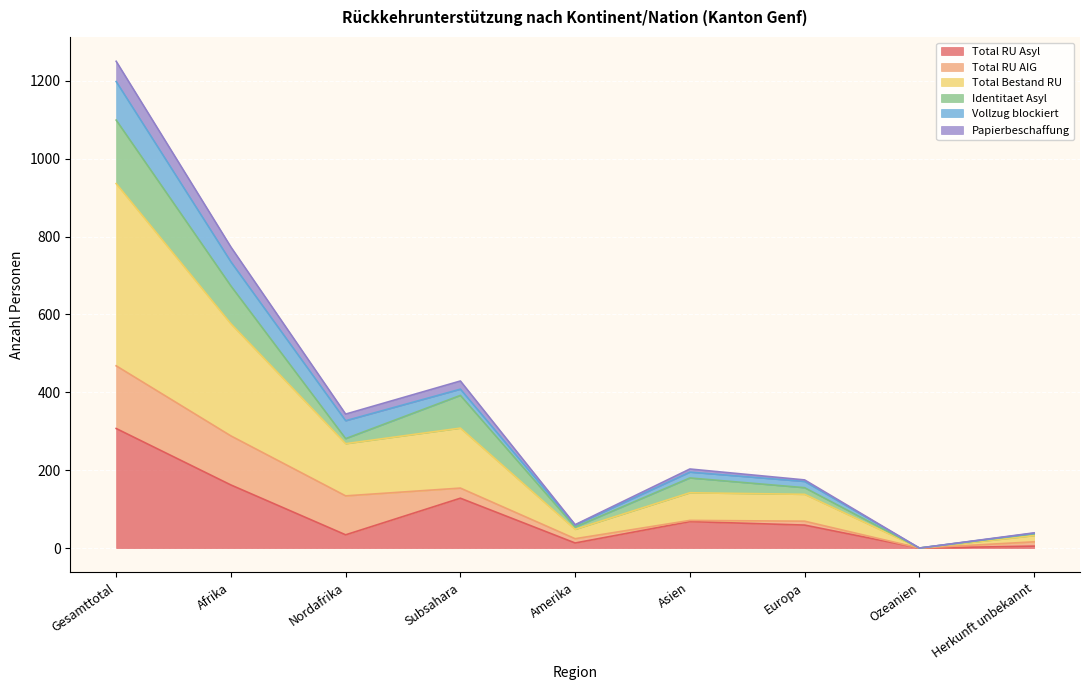

Which has a higher value, Ozeanien or Nordafrika?

Nordafrika